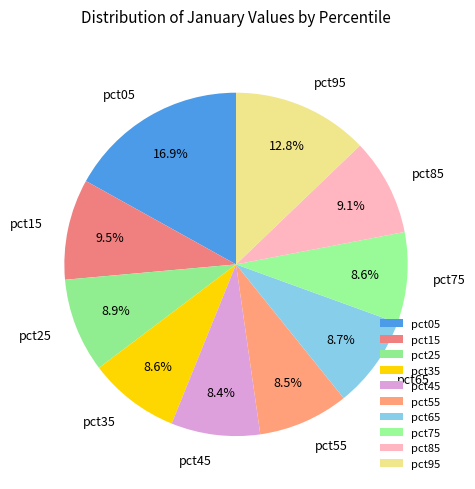

How many segments does this pie chart have?

10